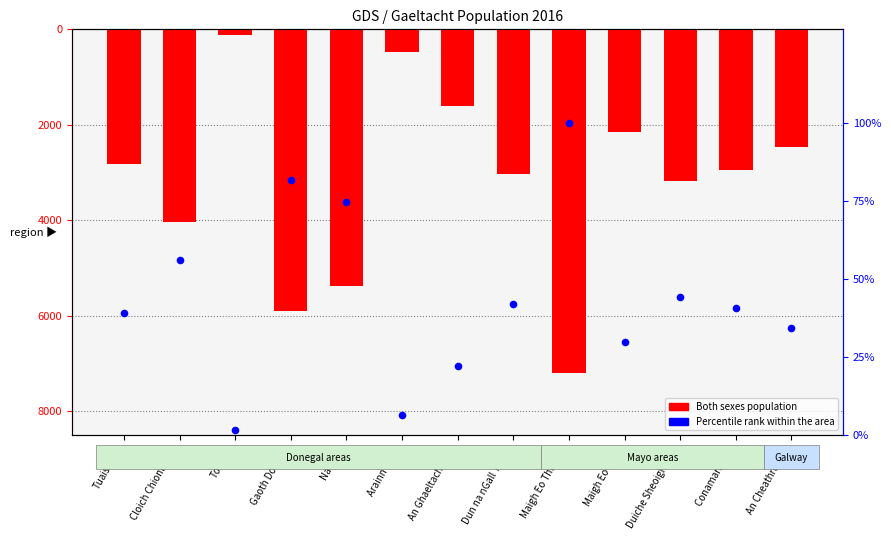

At how many categories does at least one series exceed -1633?

13